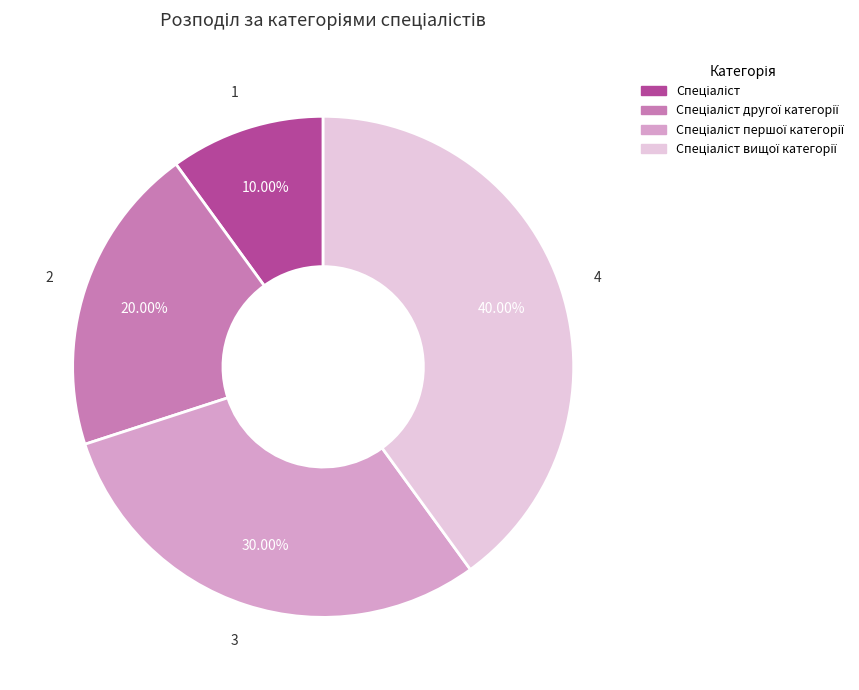

Is there any slice that represents more than half of the pie?

No